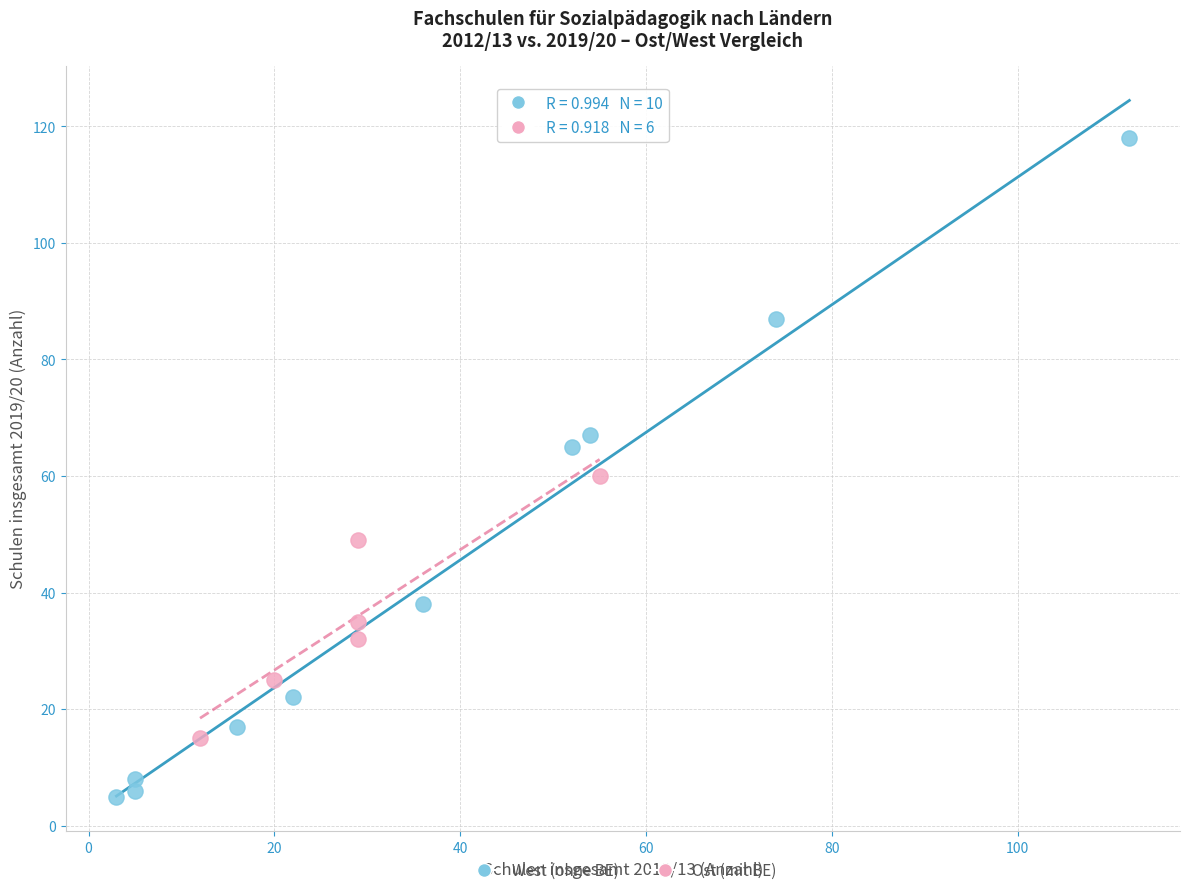

What are all the series names shown in the legend?

West (ohne BE), Ost (mit BE)